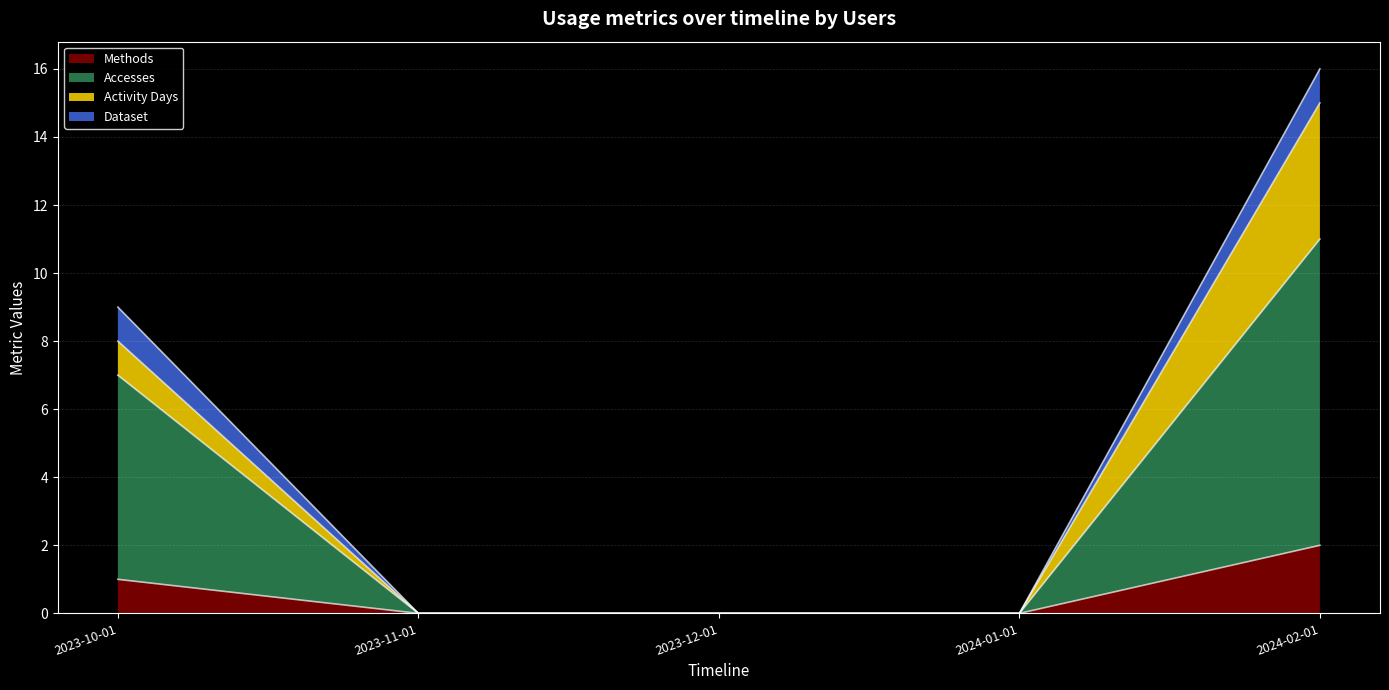

How many lines are shown in the chart?

4